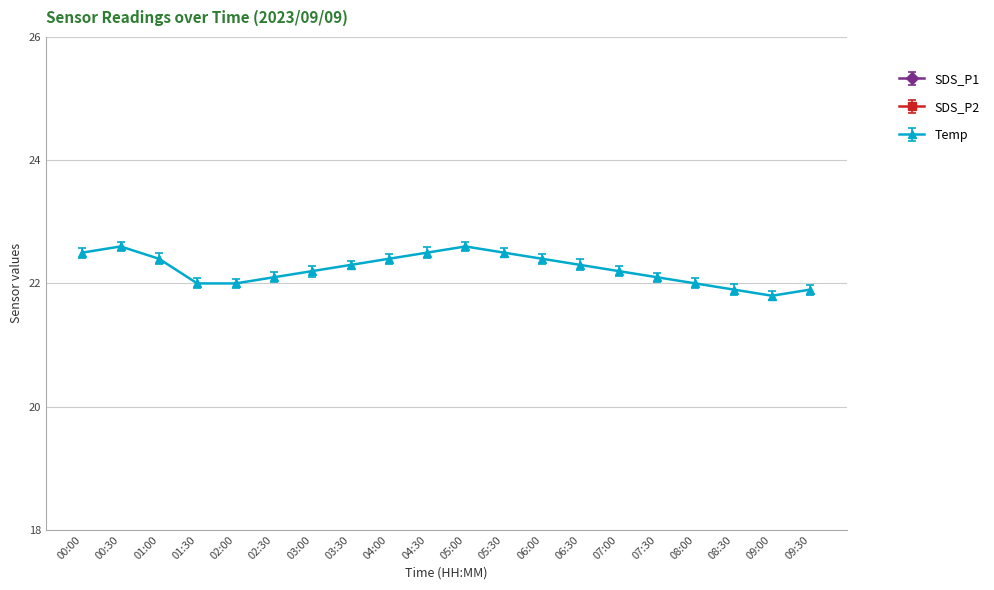

Which category has the lowest value in the SDS_P2 series?

09:00